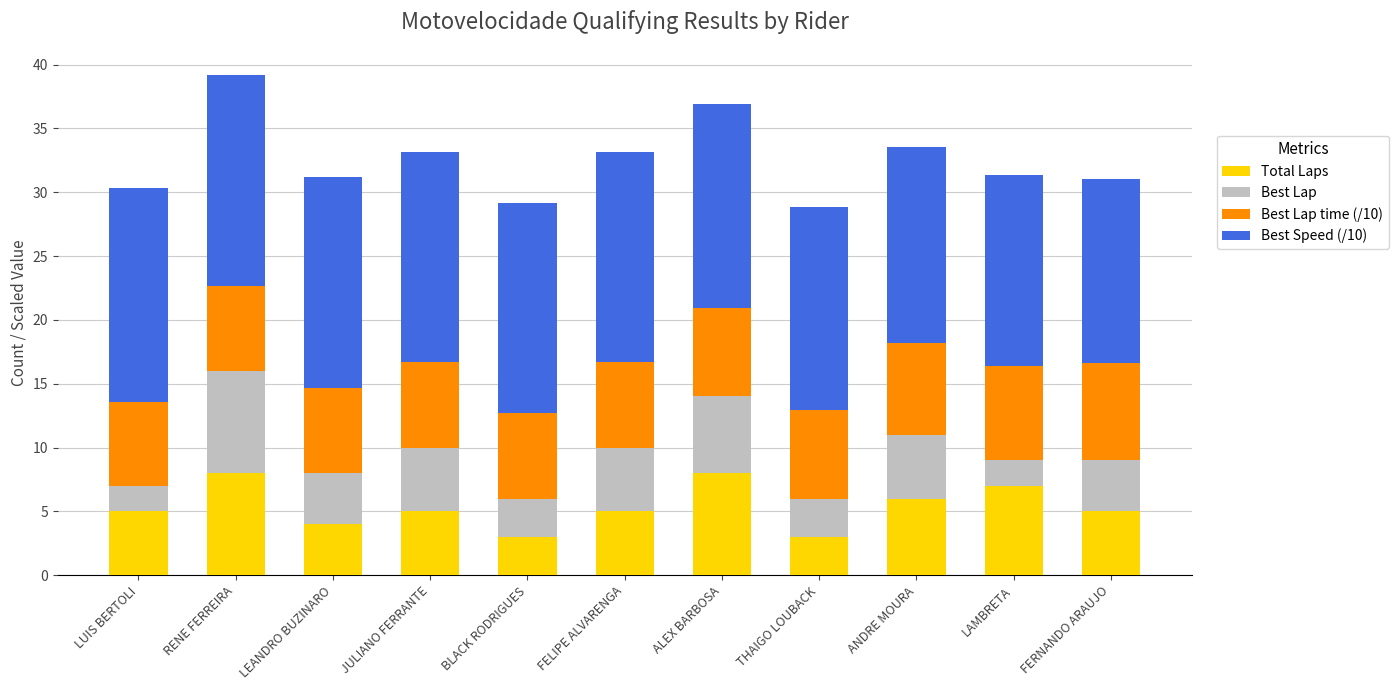

What is the highest value of the Total Laps series?

8.0